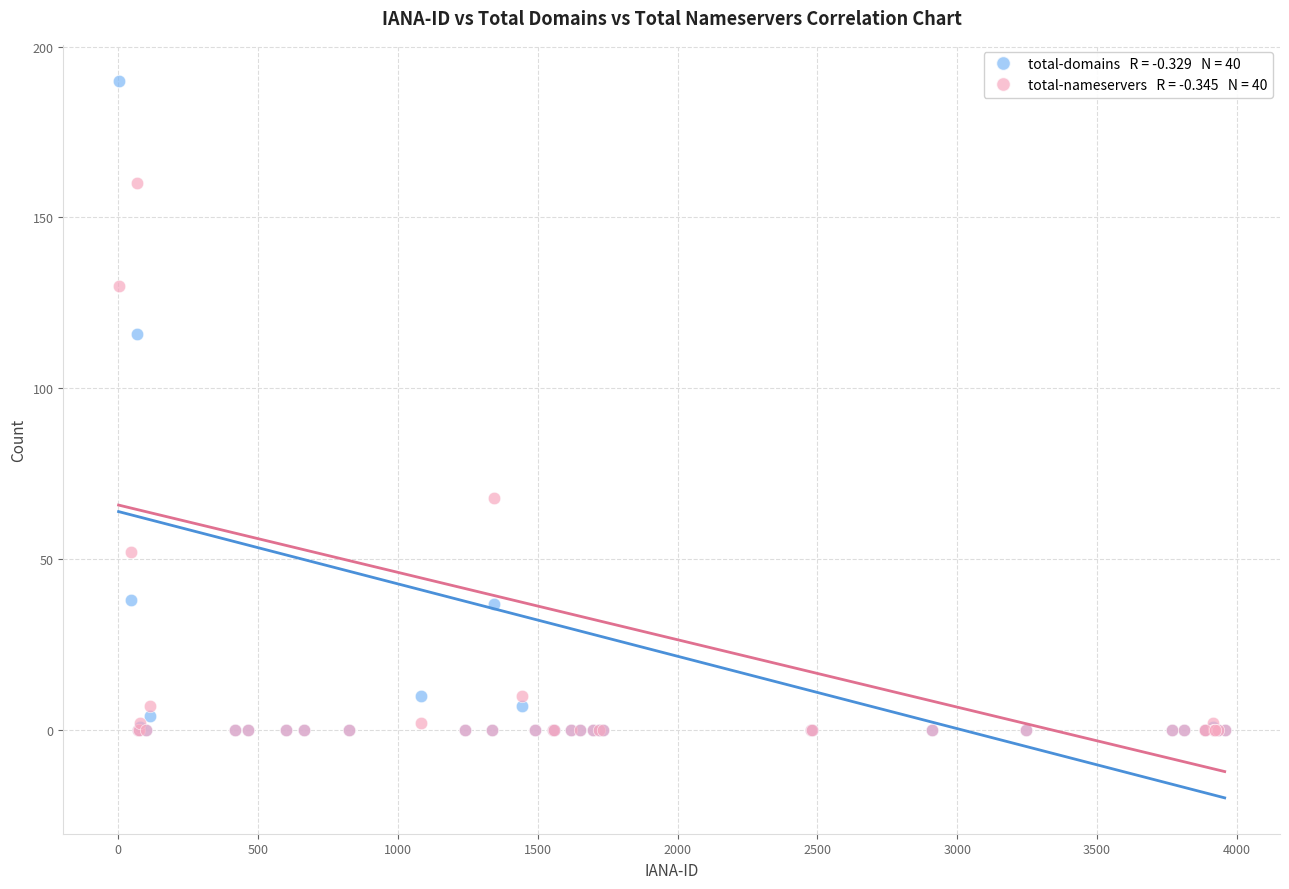

Across all series, what Y value is closest to 95?

116